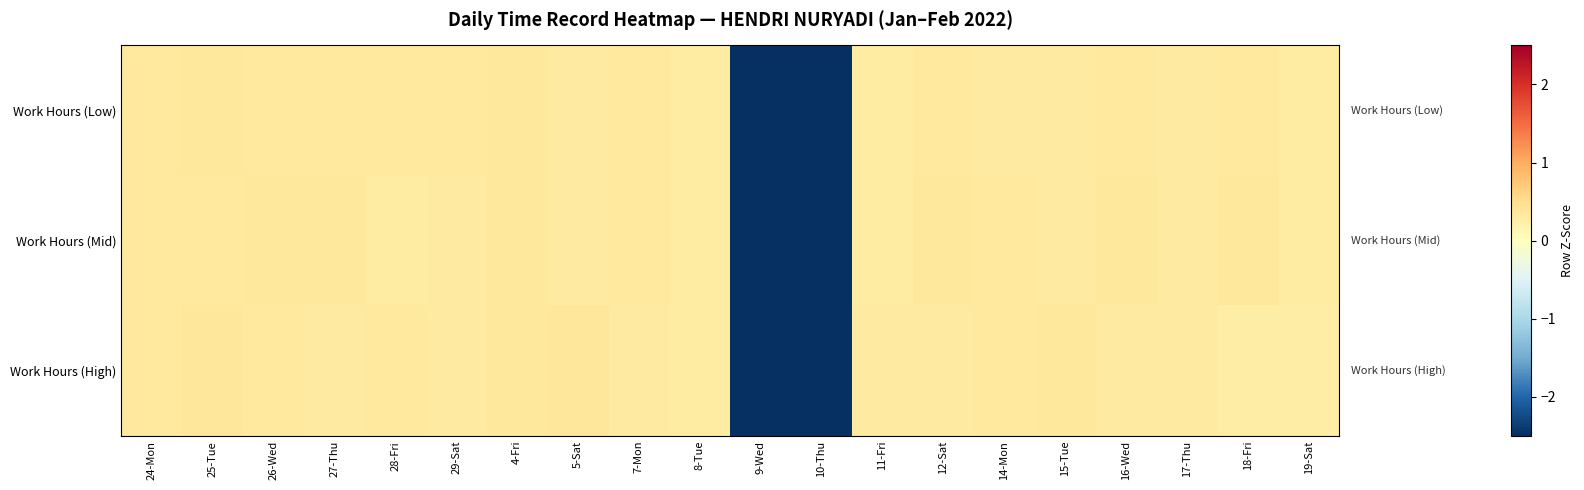

What is the total value across all series at 12-Sat?

1.0